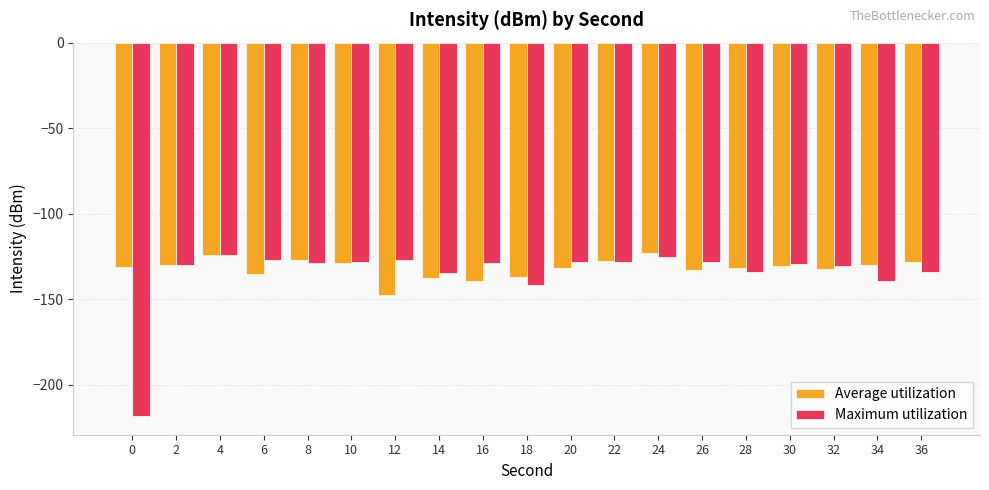

How many data points does each series have?

19